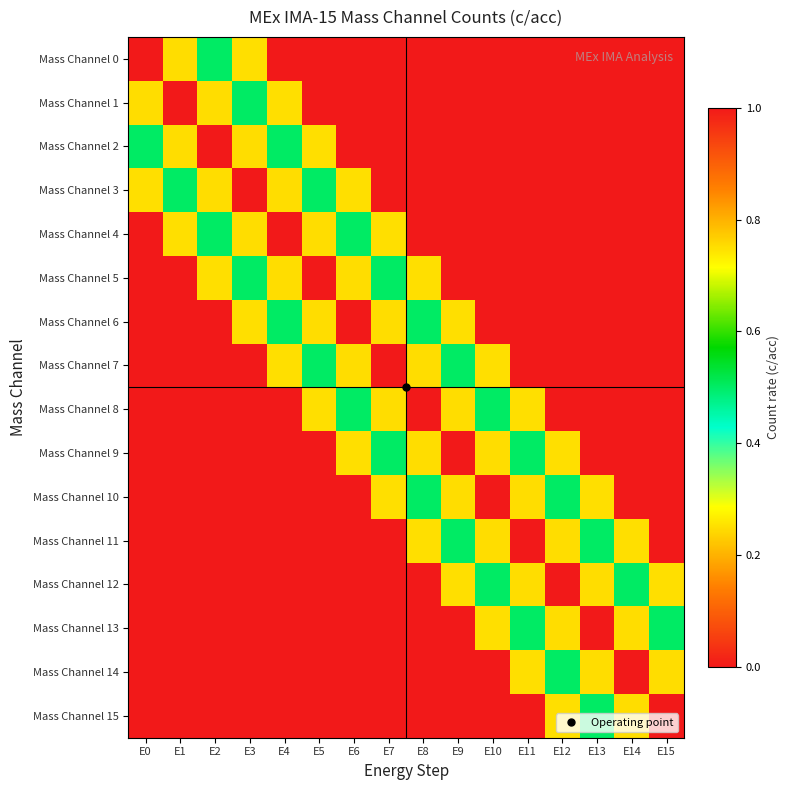

Reading left to right, what are all the values shown in this chart?

Mass Channel 0: E0=1.0	E1=0.8	E2=0.5	E3=0.2	E4=0.0	E5=0.0	E6=0.0	E7=0.0	E8=0.0	E9=0.0	E10=0.0	E11=0.0	E12=0.0	E13=0.0	E14=0.0	E15=0.0
Mass Channel 1: E0=0.8	E1=1.0	E2=0.8	E3=0.5	E4=0.2	E5=0.0	E6=0.0	E7=0.0	E8=0.0	E9=0.0	E10=0.0	E11=0.0	E12=0.0	E13=0.0	E14=0.0	E15=0.0
Mass Channel 2: E0=0.5	E1=0.8	E2=1.0	E3=0.8	E4=0.5	E5=0.2	E6=0.0	E7=0.0	E8=0.0	E9=0.0	E10=0.0	E11=0.0	E12=0.0	E13=0.0	E14=0.0	E15=0.0
Mass Channel 3: E0=0.2	E1=0.5	E2=0.8	E3=1.0	E4=0.8	E5=0.5	E6=0.2	E7=0.0	E8=0.0	E9=0.0	E10=0.0	E11=0.0	E12=0.0	E13=0.0	E14=0.0	E15=0.0
Mass Channel 4: E0=0.0	E1=0.2	E2=0.5	E3=0.8	E4=1.0	E5=0.8	E6=0.5	E7=0.2	E8=0.0	E9=0.0	E10=0.0	E11=0.0	E12=0.0	E13=0.0	E14=0.0	E15=0.0
Mass Channel 5: E0=0.0	E1=0.0	E2=0.2	E3=0.5	E4=0.8	E5=1.0	E6=0.8	E7=0.5	E8=0.2	E9=0.0	E10=0.0	E11=0.0	E12=0.0	E13=0.0	E14=0.0	E15=0.0
Mass Channel 6: E0=0.0	E1=0.0	E2=0.0	E3=0.2	E4=0.5	E5=0.8	E6=1.0	E7=0.8	E8=0.5	E9=0.2	E10=0.0	E11=0.0	E12=0.0	E13=0.0	E14=0.0	E15=0.0
Mass Channel 7: E0=0.0	E1=0.0	E2=0.0	E3=0.0	E4=0.2	E5=0.5	E6=0.8	E7=1.0	E8=0.8	E9=0.5	E10=0.2	E11=0.0	E12=0.0	E13=0.0	E14=0.0	E15=0.0
Mass Channel 8: E0=0.0	E1=0.0	E2=0.0	E3=0.0	E4=0.0	E5=0.2	E6=0.5	E7=0.8	E8=1.0	E9=0.8	E10=0.5	E11=0.2	E12=0.0	E13=0.0	E14=0.0	E15=0.0
Mass Channel 9: E0=0.0	E1=0.0	E2=0.0	E3=0.0	E4=0.0	E5=0.0	E6=0.2	E7=0.5	E8=0.8	E9=1.0	E10=0.8	E11=0.5	E12=0.2	E13=0.0	E14=0.0	E15=0.0
Mass Channel 10: E0=0.0	E1=0.0	E2=0.0	E3=0.0	E4=0.0	E5=0.0	E6=0.0	E7=0.2	E8=0.5	E9=0.8	E10=1.0	E11=0.8	E12=0.5	E13=0.2	E14=0.0	E15=0.0
Mass Channel 11: E0=0.0	E1=0.0	E2=0.0	E3=0.0	E4=0.0	E5=0.0	E6=0.0	E7=0.0	E8=0.2	E9=0.5	E10=0.8	E11=1.0	E12=0.8	E13=0.5	E14=0.2	E15=0.0
Mass Channel 12: E0=0.0	E1=0.0	E2=0.0	E3=0.0	E4=0.0	E5=0.0	E6=0.0	E7=0.0	E8=0.0	E9=0.2	E10=0.5	E11=0.8	E12=1.0	E13=0.8	E14=0.5	E15=0.2
Mass Channel 13: E0=0.0	E1=0.0	E2=0.0	E3=0.0	E4=0.0	E5=0.0	E6=0.0	E7=0.0	E8=0.0	E9=0.0	E10=0.2	E11=0.5	E12=0.8	E13=1.0	E14=0.8	E15=0.5
Mass Channel 14: E0=0.0	E1=0.0	E2=0.0	E3=0.0	E4=0.0	E5=0.0	E6=0.0	E7=0.0	E8=0.0	E9=0.0	E10=0.0	E11=0.2	E12=0.5	E13=0.8	E14=1.0	E15=0.8
Mass Channel 15: E0=0.0	E1=0.0	E2=0.0	E3=0.0	E4=0.0	E5=0.0	E6=0.0	E7=0.0	E8=0.0	E9=0.0	E10=0.0	E11=0.0	E12=0.2	E13=0.5	E14=0.8	E15=1.0